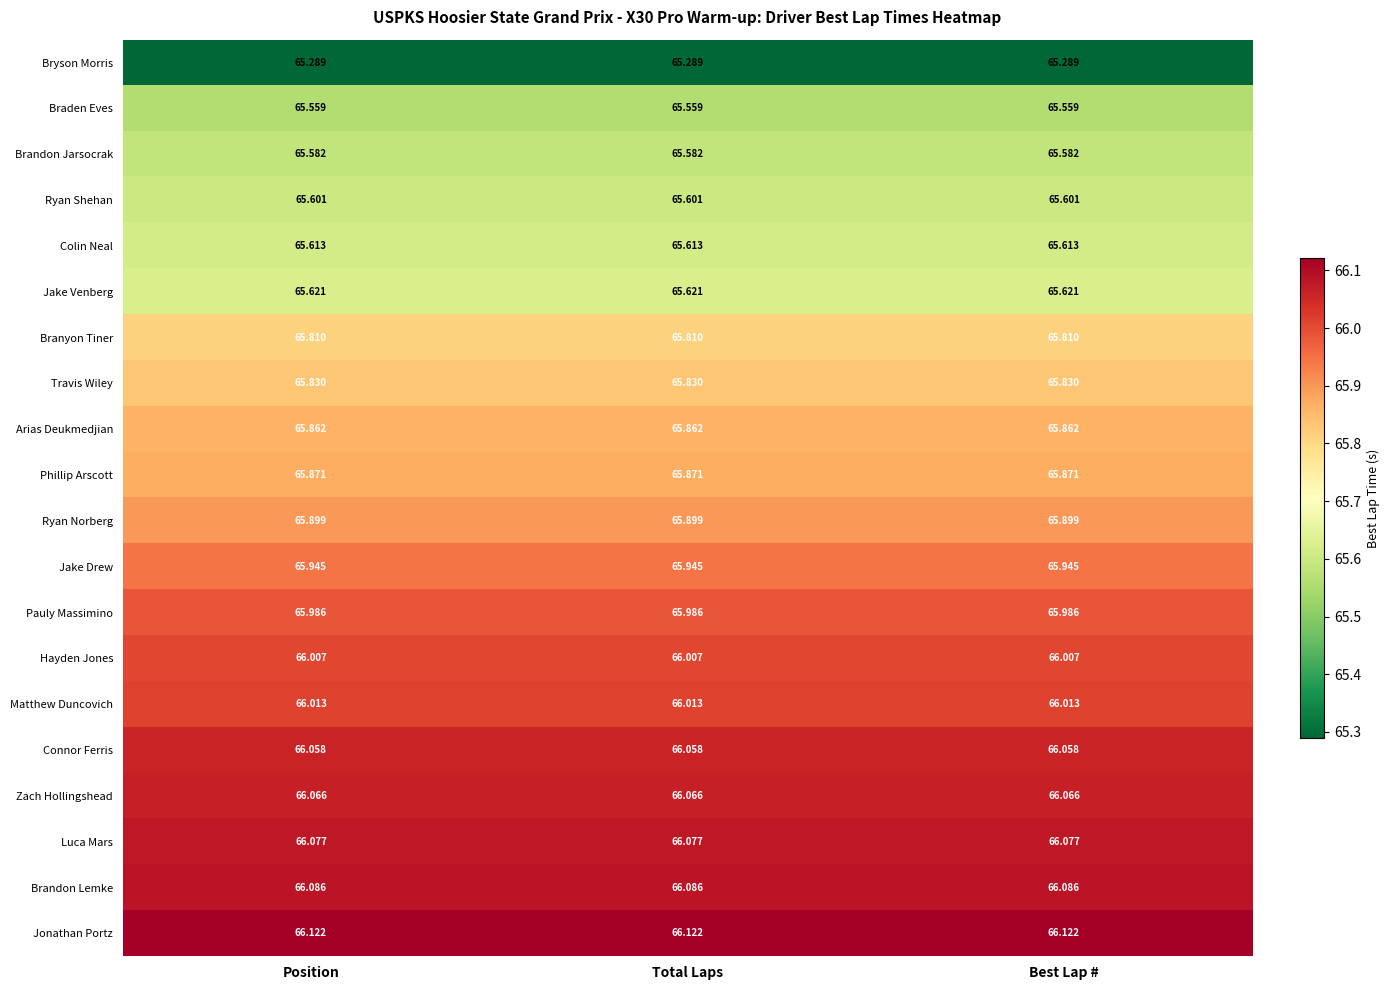

How many distinct data groups are displayed?

20